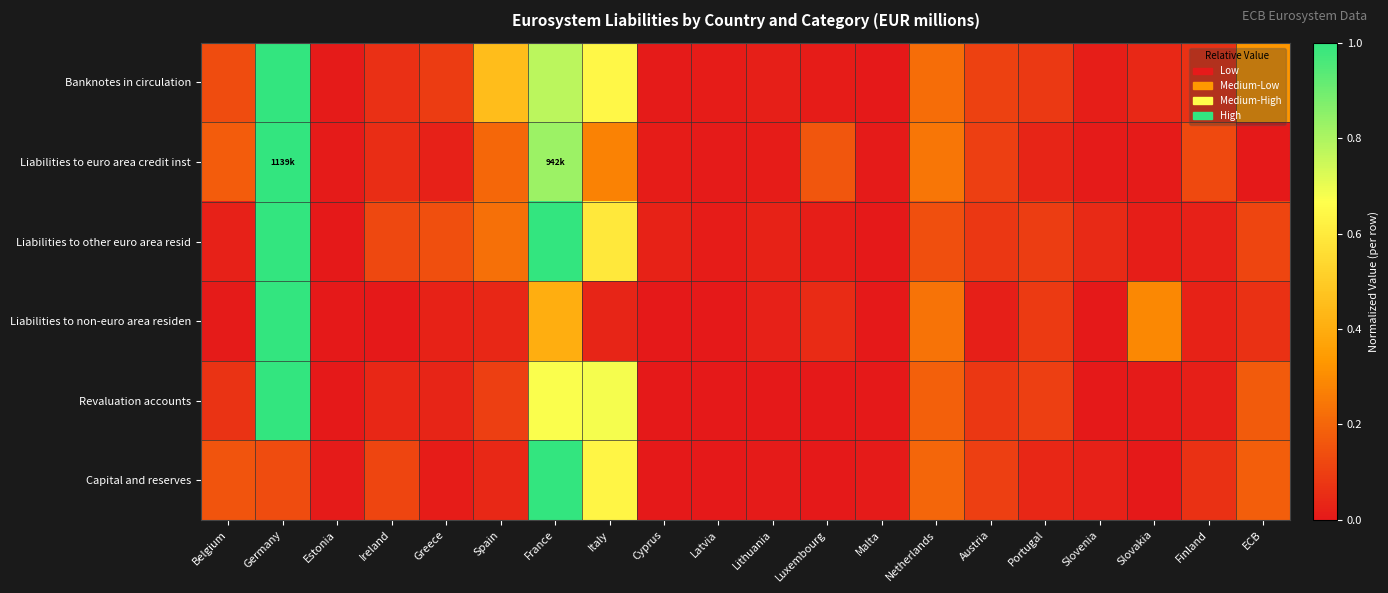

What is the difference between the highest and lowest values at Portugal?

0.1